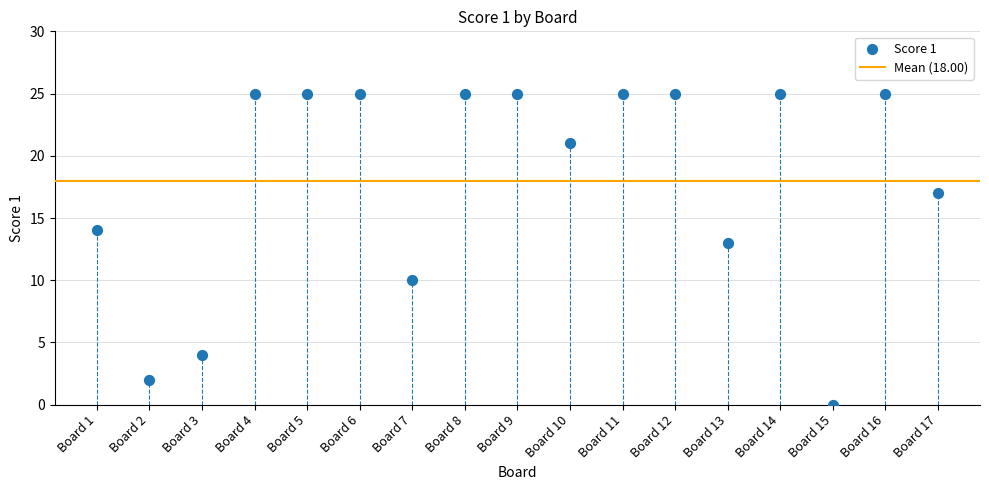

What is the range of Y values (max minus min)?

25